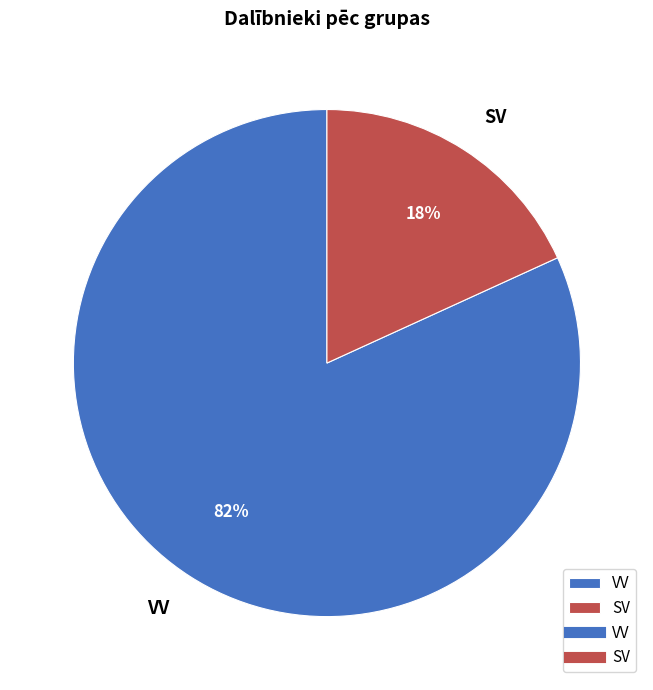

How many slices are in this pie chart?

2